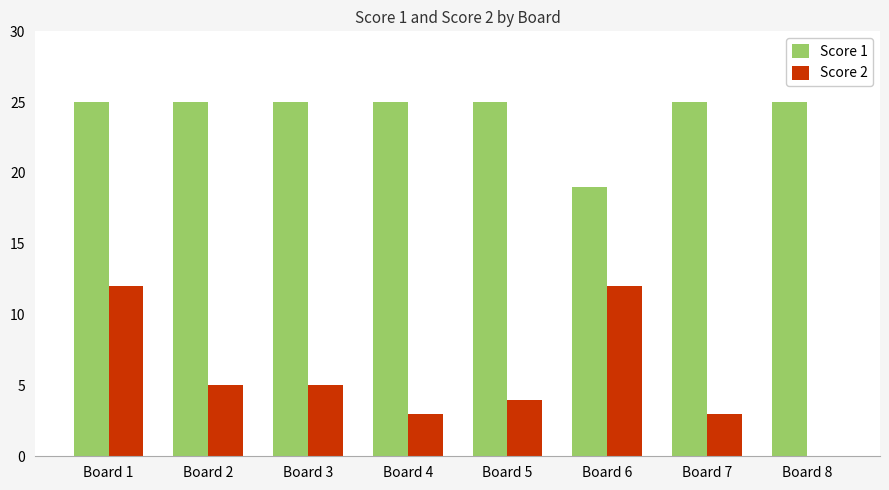

Reading left to right, list all the values displayed in this chart.

Score 1: 25	25	25	25	25	19	25	25
Score 2: 12	5	5	3	4	12	3	0